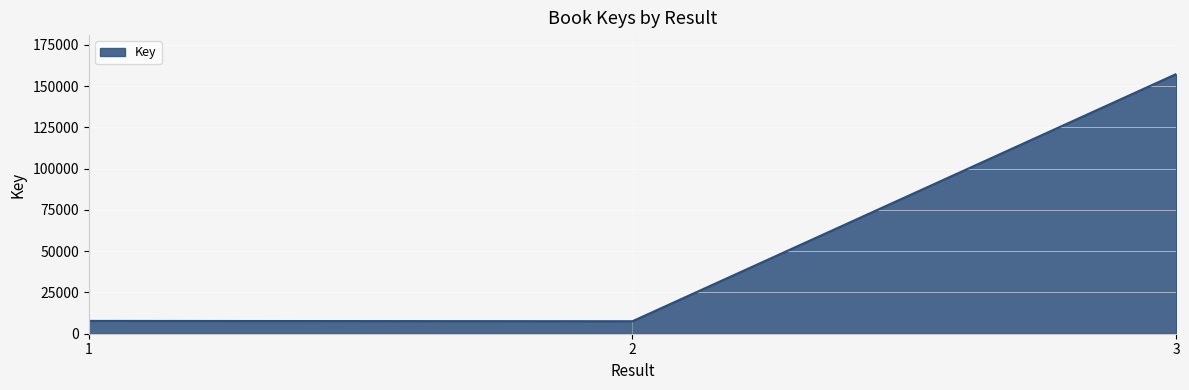

True or false: the data shows 157251 at 3.

True